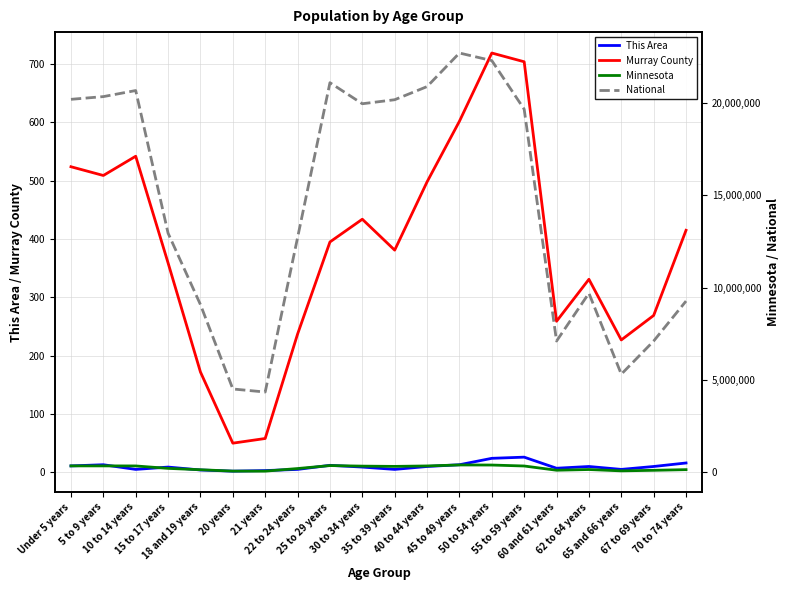

What is the maximum value for Murray County?

719